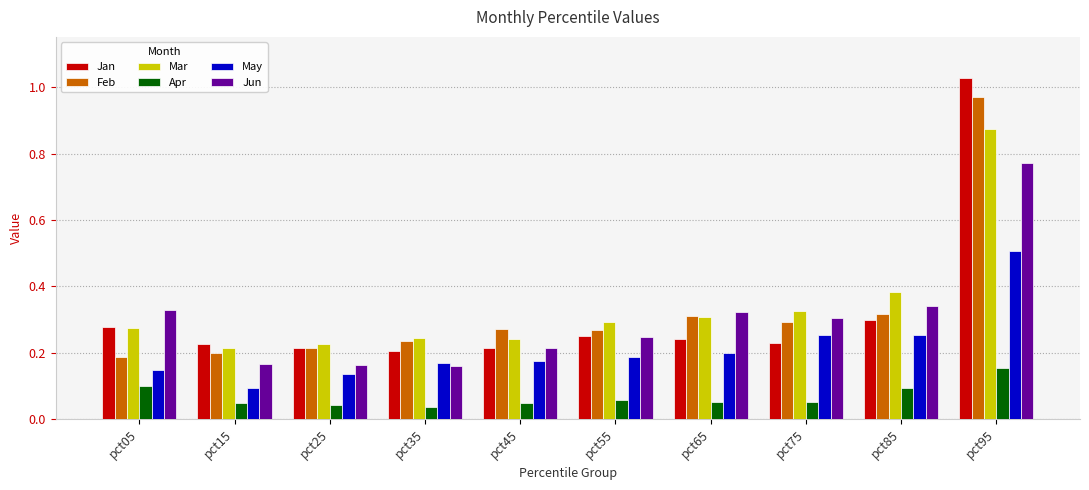

How many bars are there in each group?

6